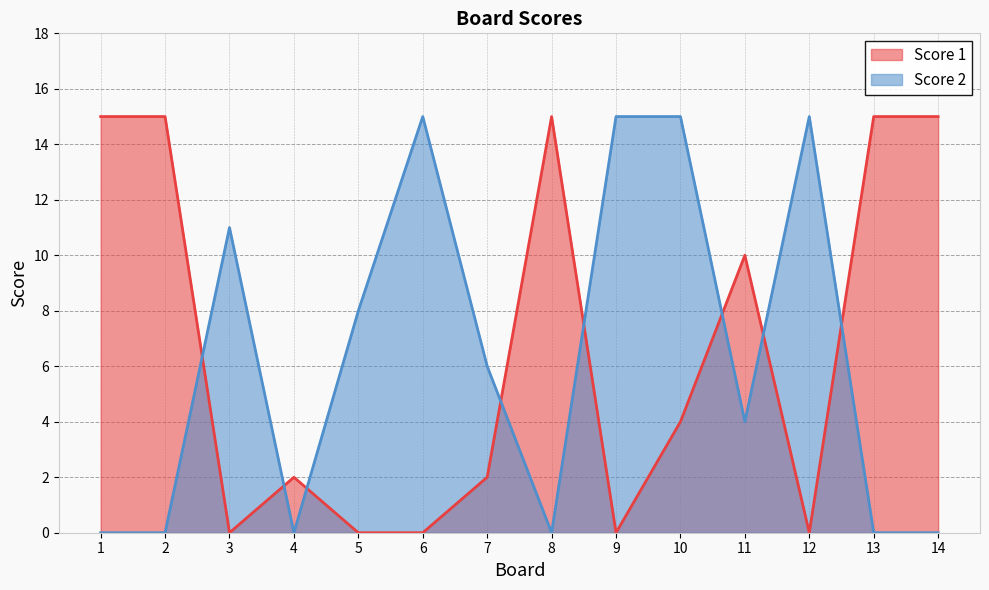

Rank the series by their average value, from lowest to highest.

Score 2, Score 1